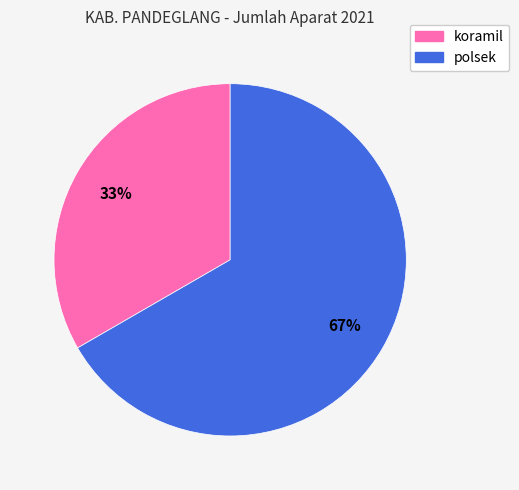

Between polsek and koramil, which is larger?

polsek